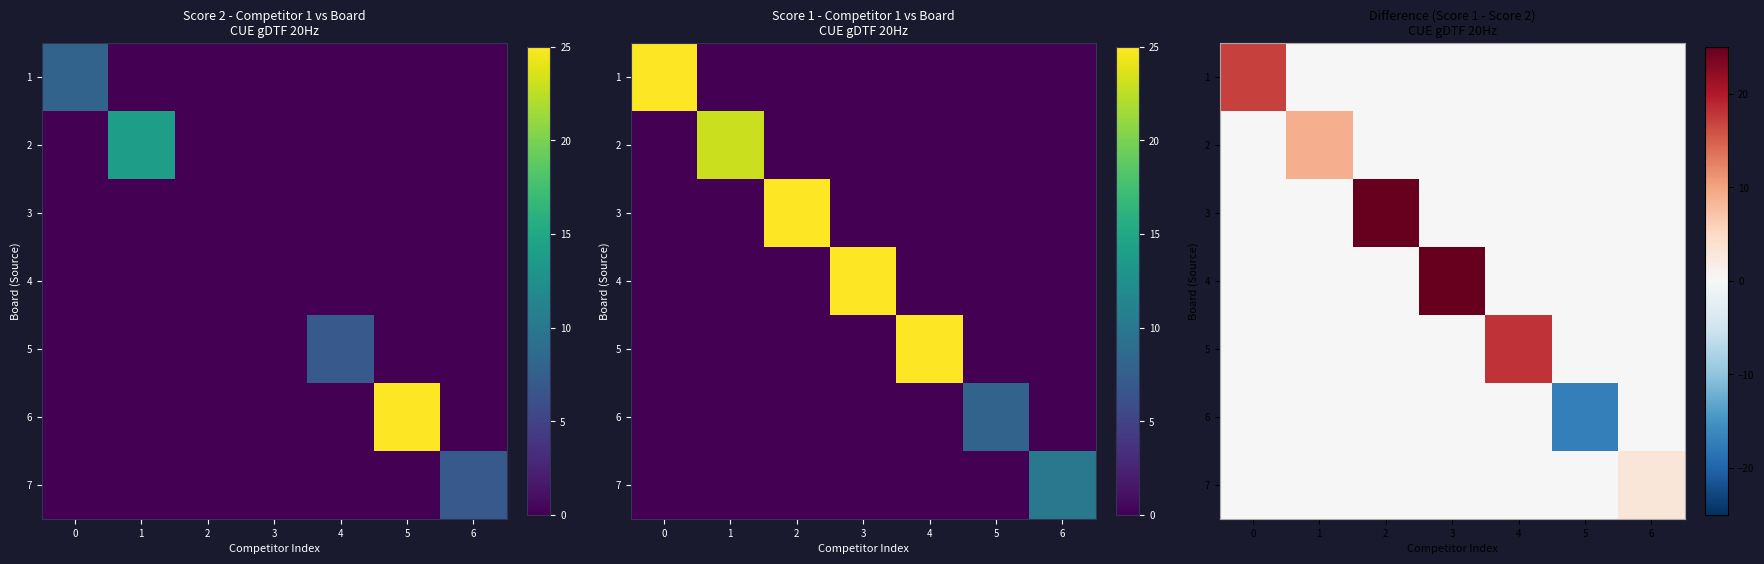

The value of 7 at 6 is 5. True or false?

False